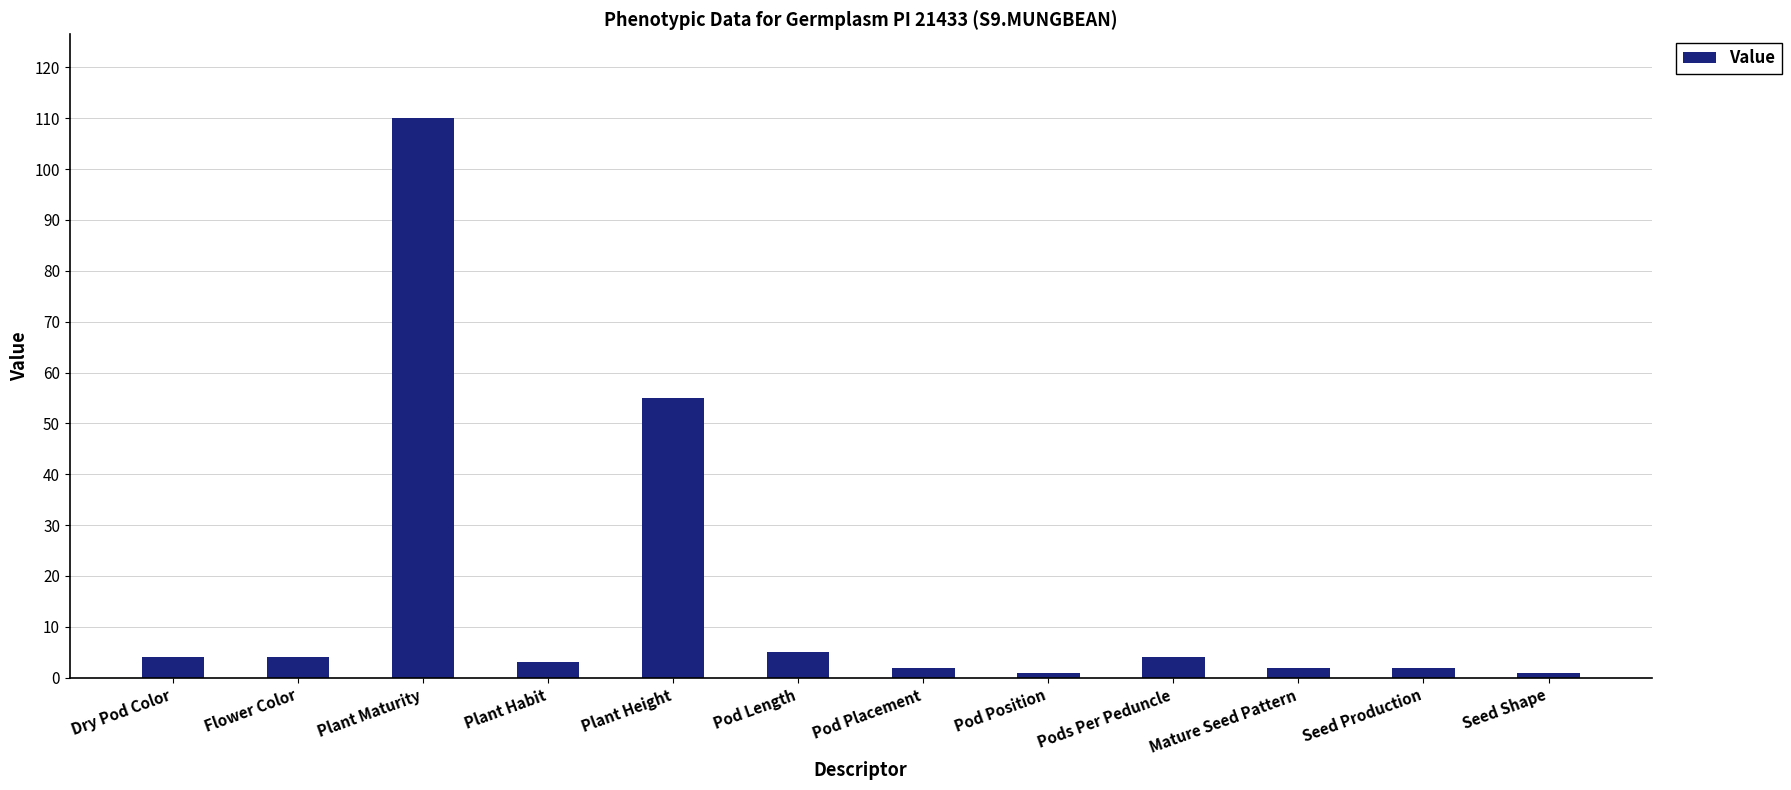

Is it true that the value at Pods Per Peduncle is 4?

True